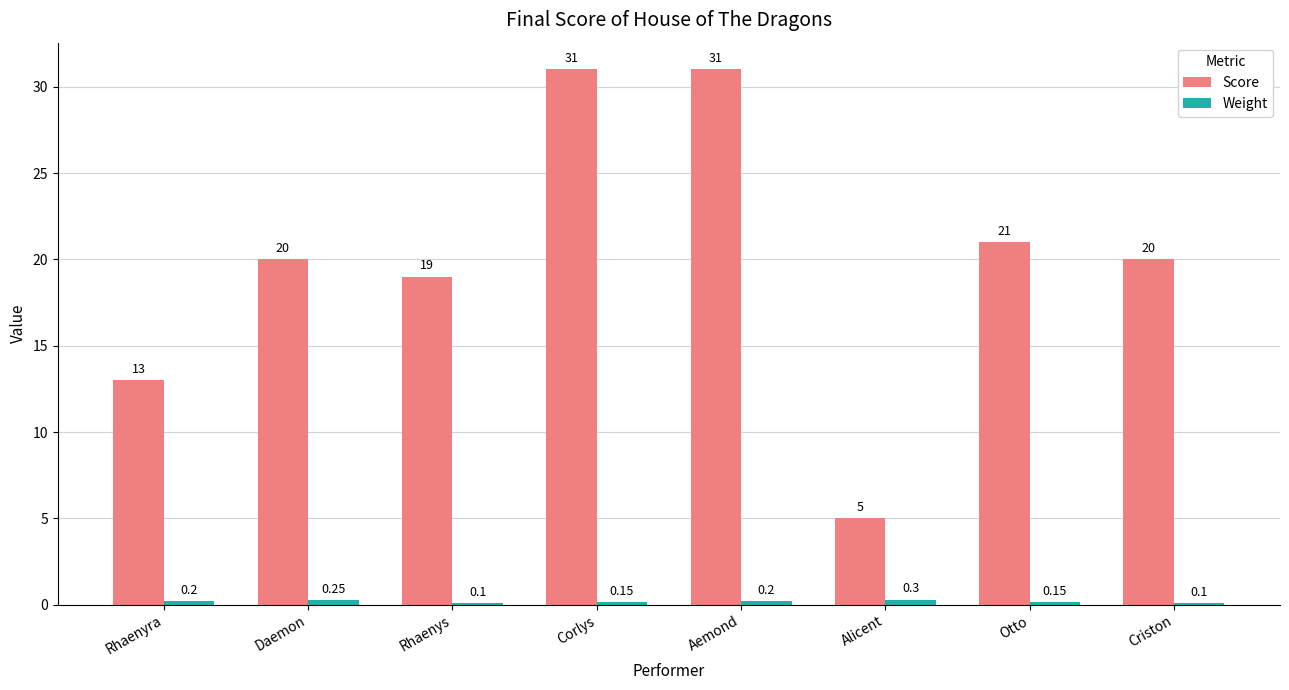

What is the sum of the Score values at Corlys and Alicent?

36.0